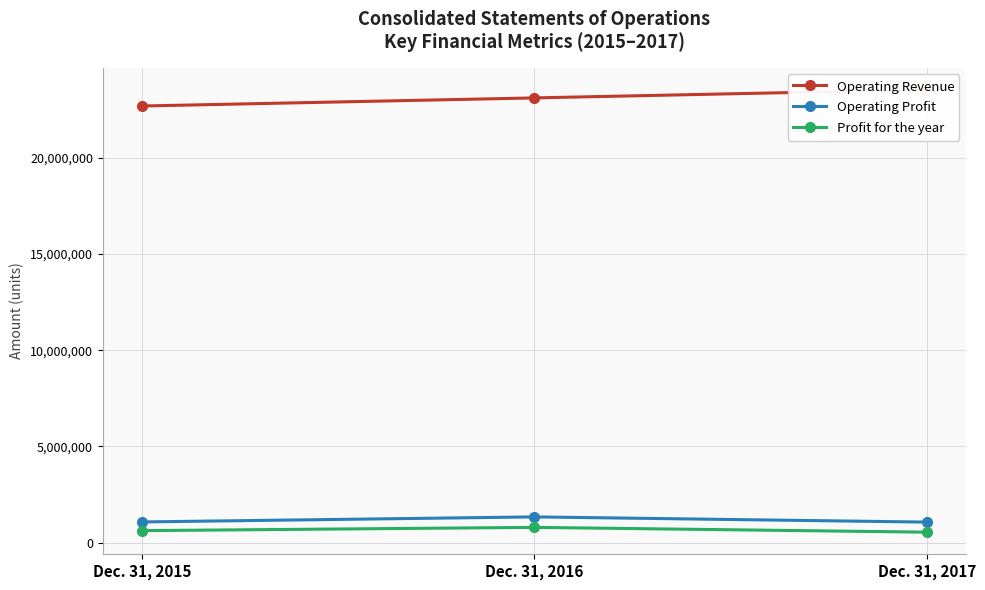

How many data points does each series have?

3